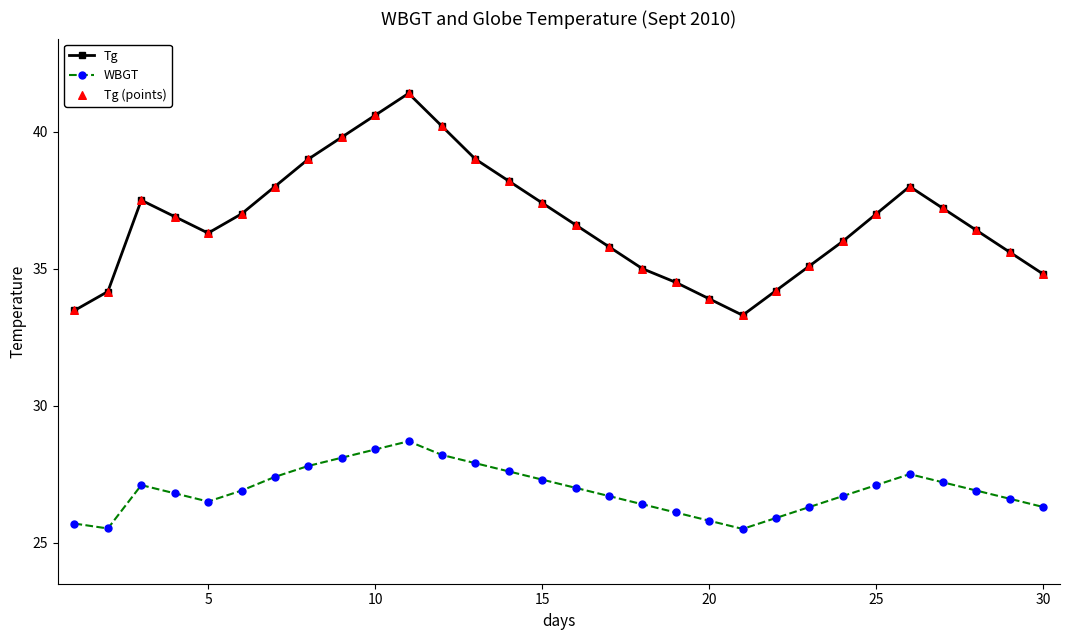

What is the minimum value shown in the chart?

25.5